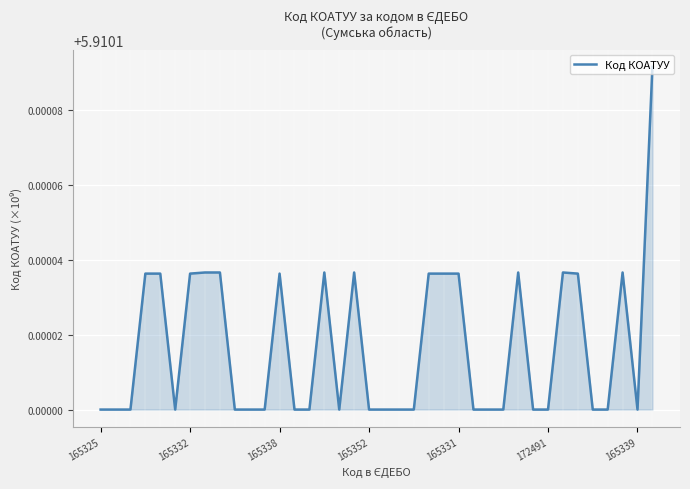

Does the chart have visible grid lines?

Yes